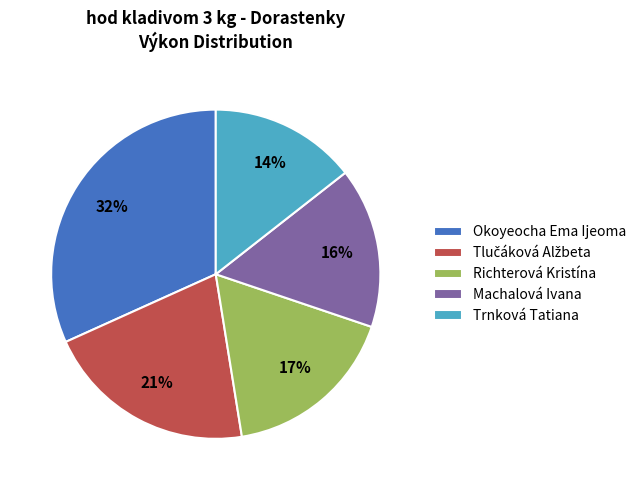

The Richterová Kristína slice represents 8% of the pie. True or false?

False